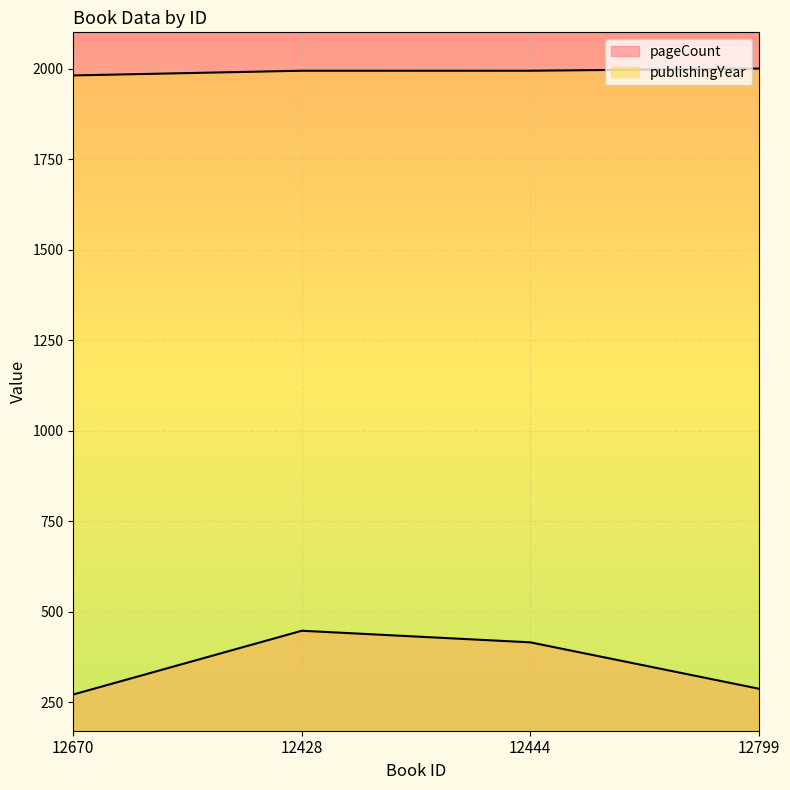

Which category has the lowest value in the pageCount series?

12670